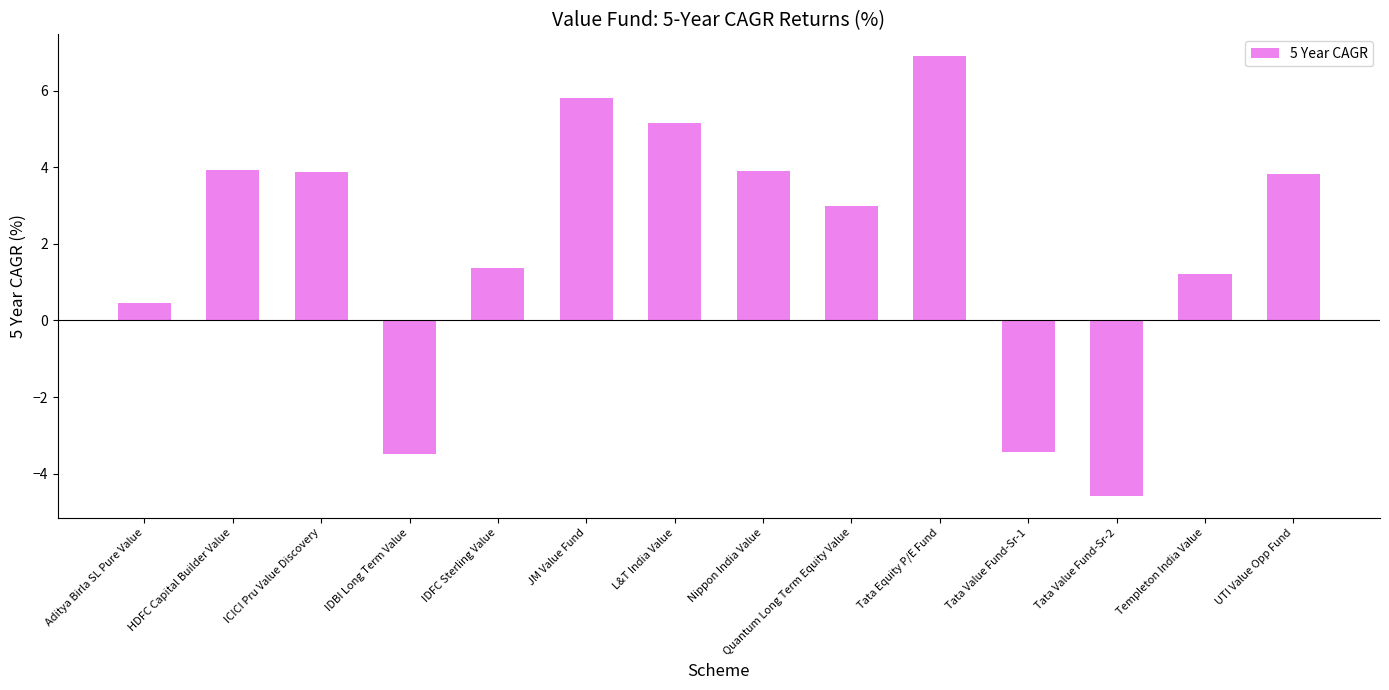

Is it true that the value at L&T India Value is 2.4?

False